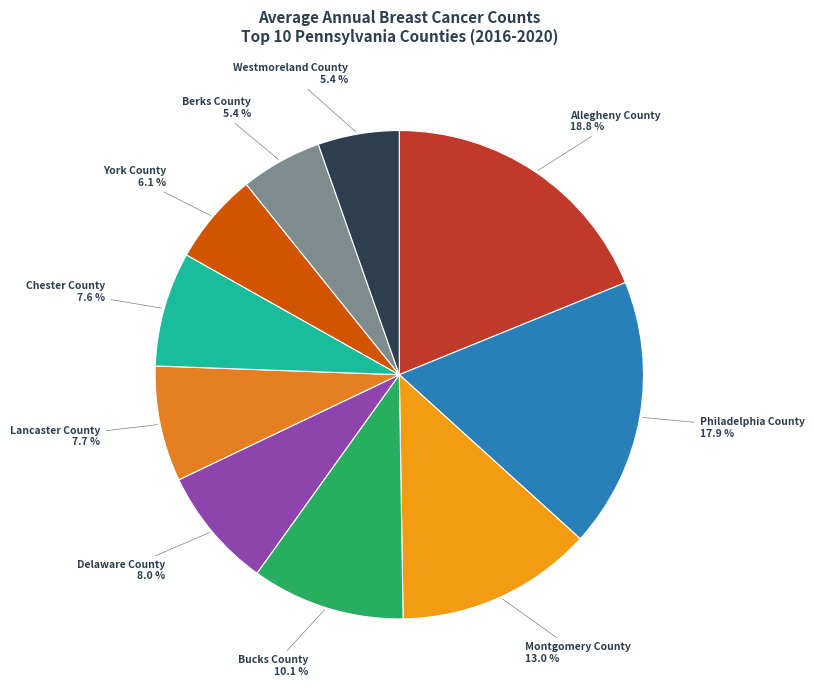

How many slices are in this pie chart?

10